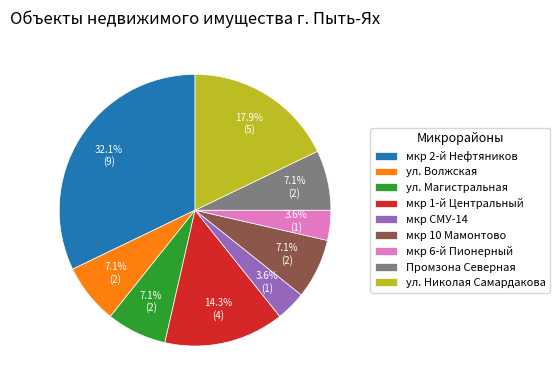

How much of the chart is everything except Промзона Северная?

92.9%